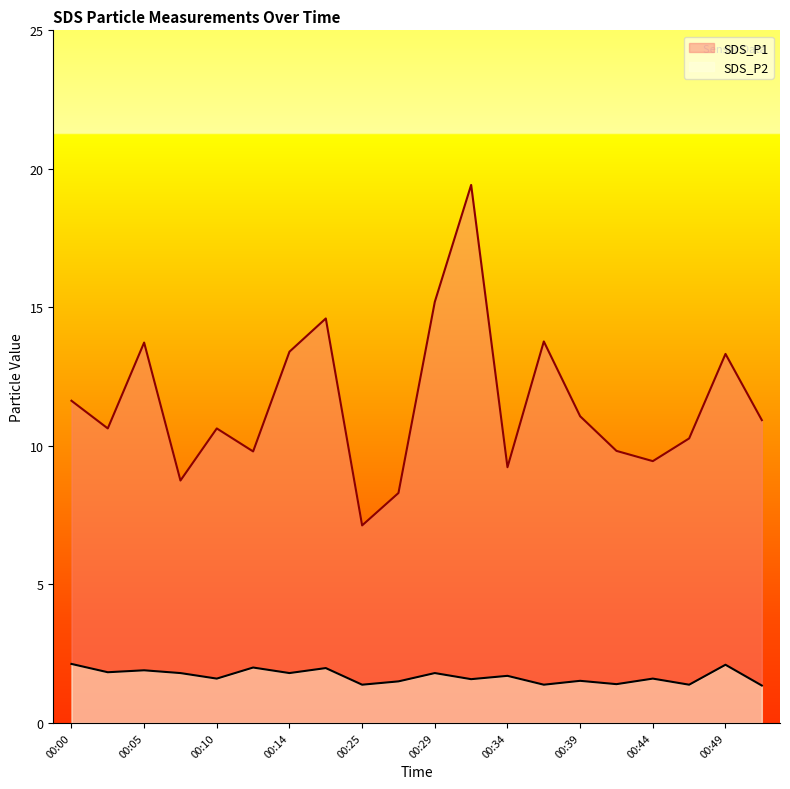

Reading left to right, list all the values displayed in this chart.

SDS_P1: 11.6	10.6	13.7	8.8	10.6	9.8	13.4	14.6	7.1	8.3	15.2	19.4	9.2	13.8	11.1	9.8	9.4	10.3	13.3	10.9
SDS_P2: 2.1	1.8	1.9	1.8	1.6	2.0	1.8	2.0	1.4	1.5	1.8	1.6	1.7	1.4	1.5	1.4	1.6	1.4	2.1	1.4